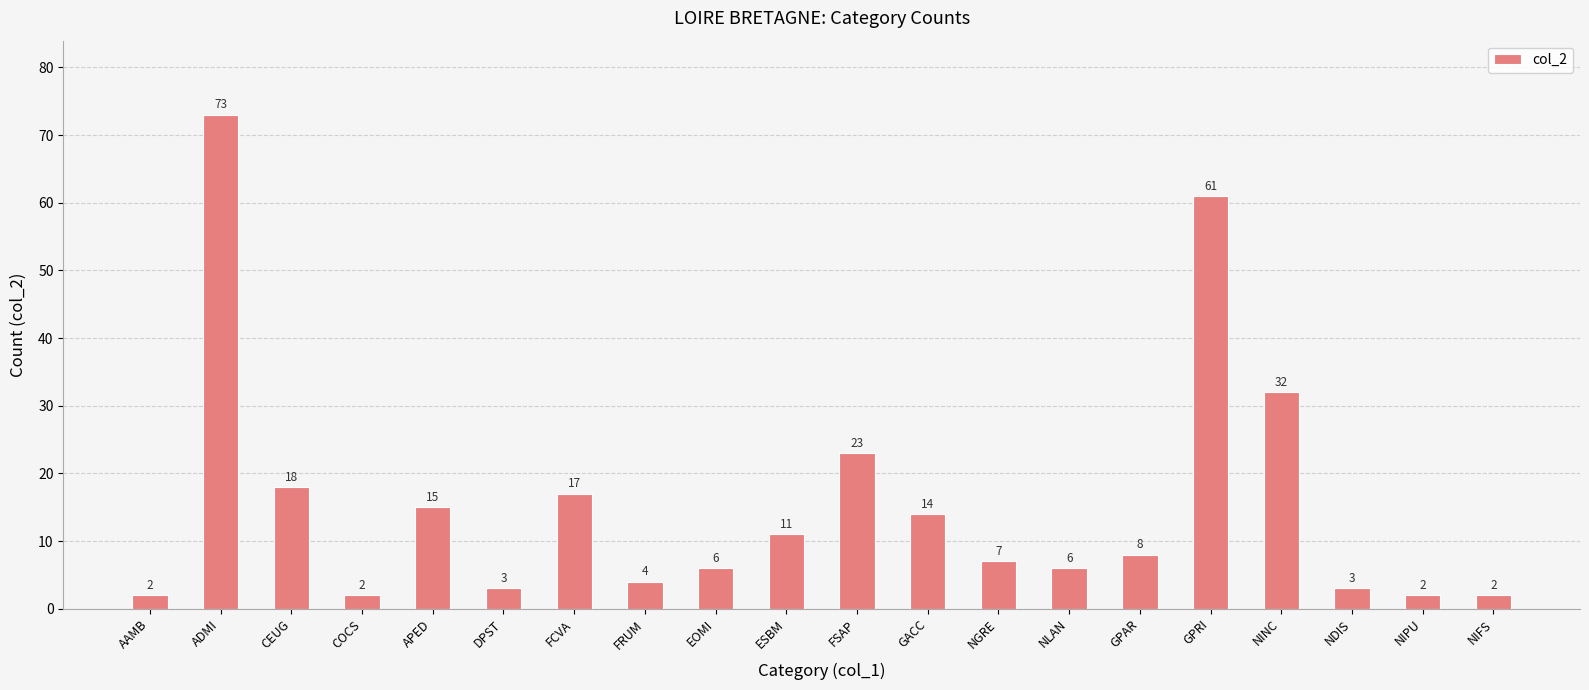

Reading right to left, extract all data points from this chart.

2	2	3	32	61	8	6	7	14	23	11	6	4	17	3	15	2	18	73	2